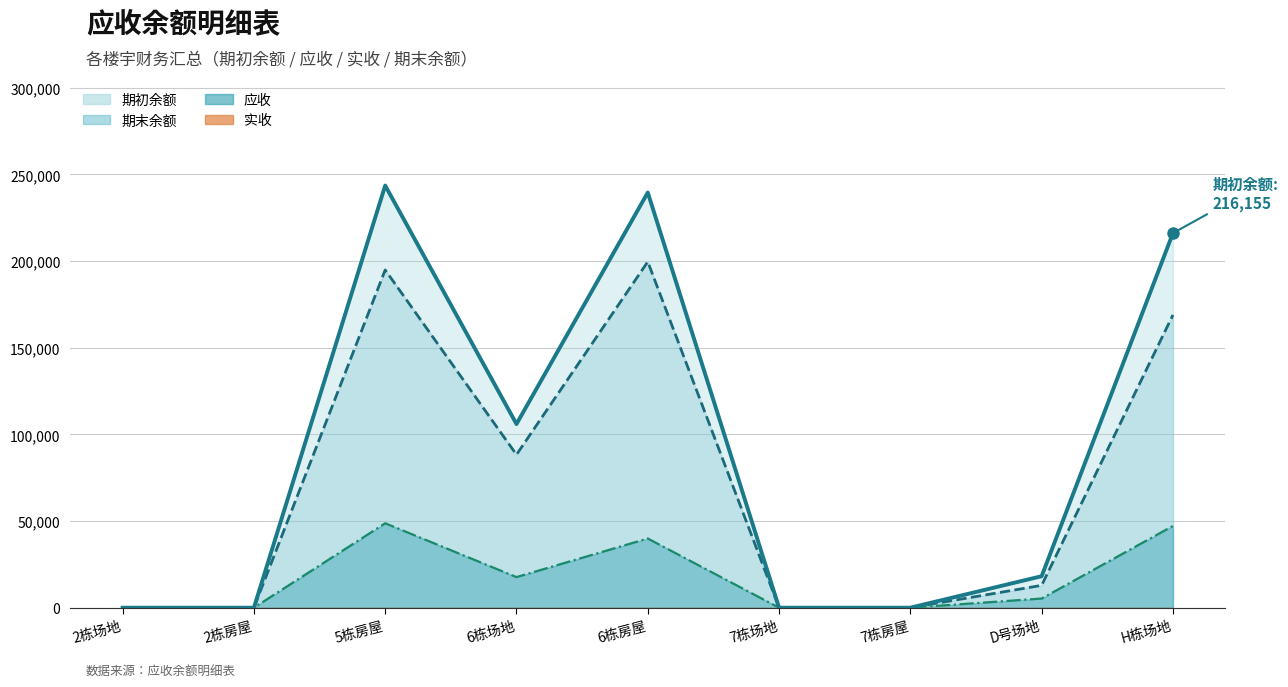

Does the chart display data point markers on the line(s)?

No